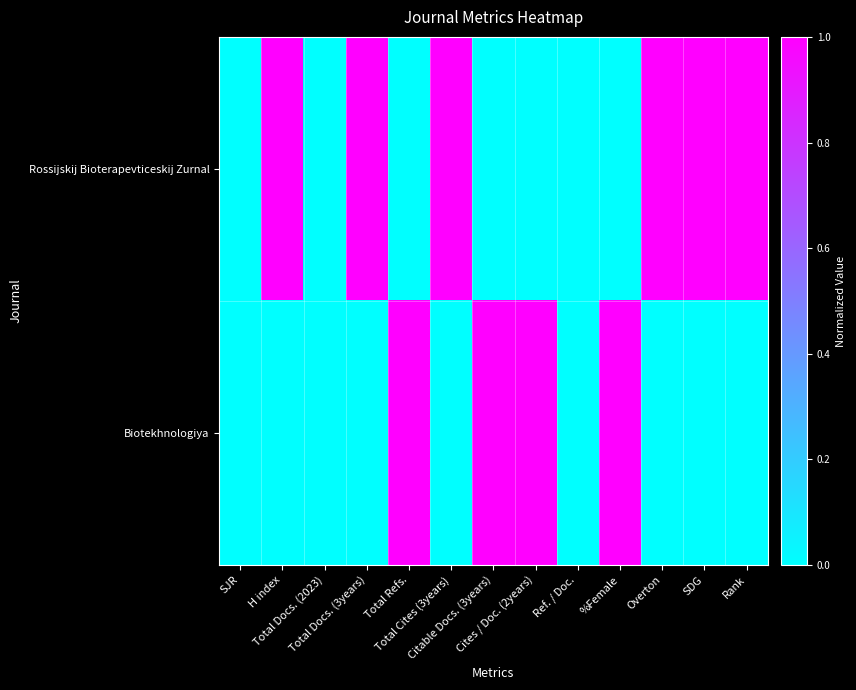

What is the total value across all series at Overton?

1